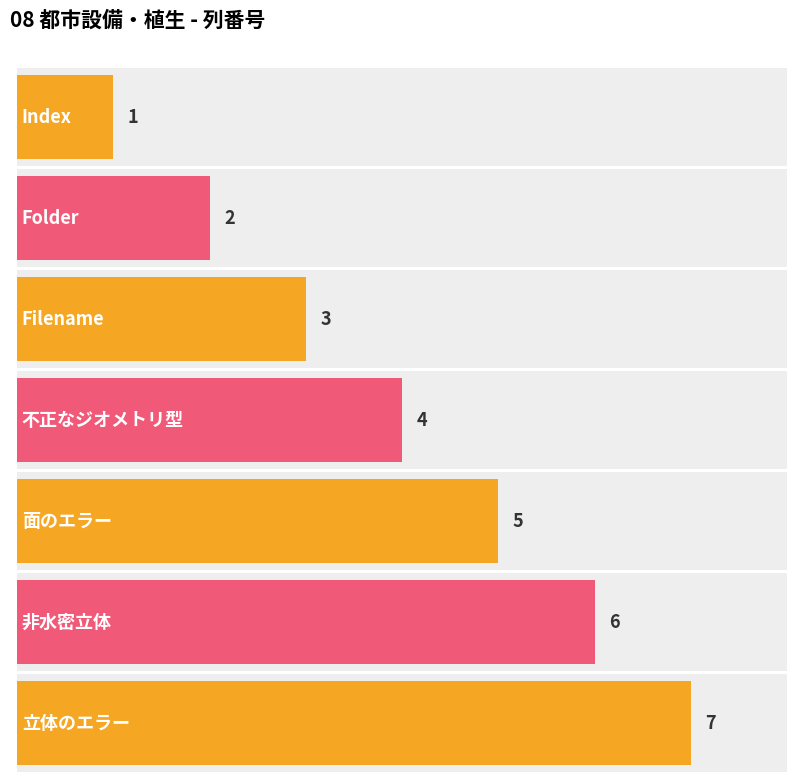

What is the difference between the values at 不正なジオメトリ型 and 非水密立体?

2